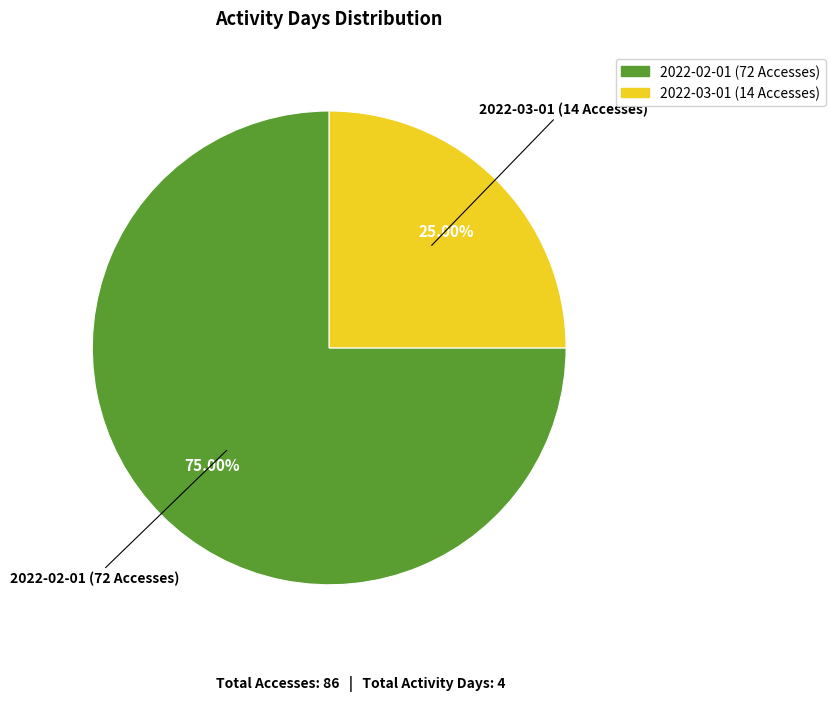

To the nearest percent, what portion does 2022-02-01 (72 Accesses) represent?

75%